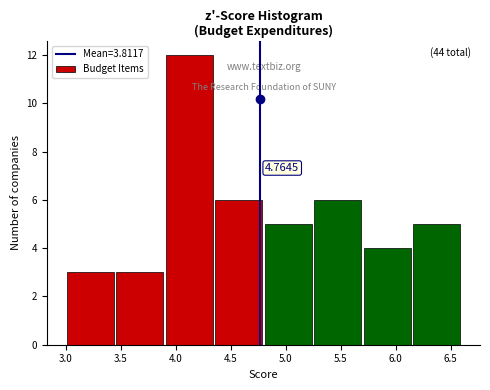

Over which range of the x-axis is the bar tallest?

3.90 to 4.35